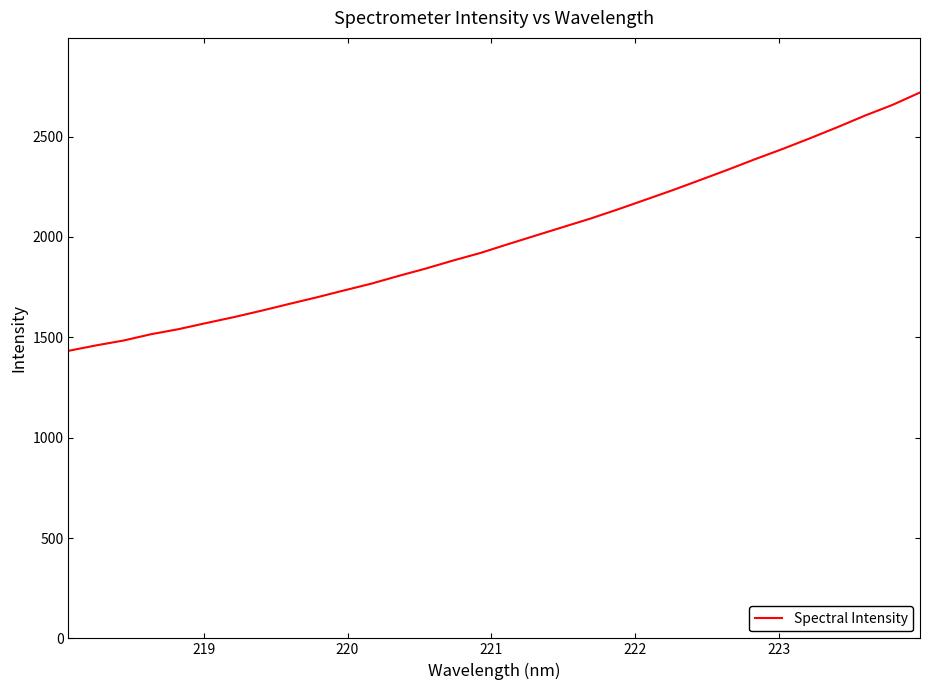

What is the difference between the maximum and minimum values?

1287.4